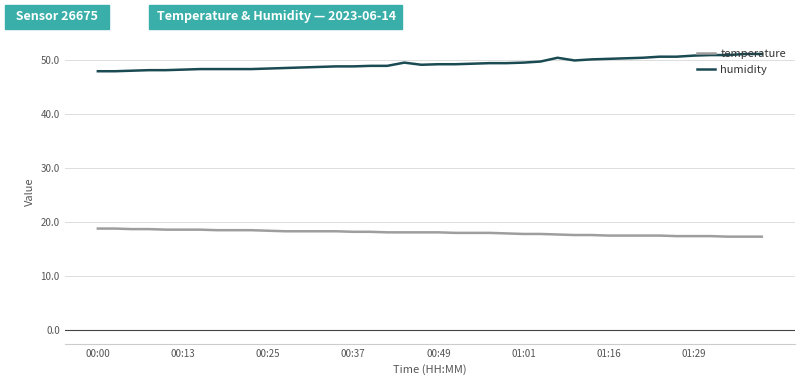

What is the minimum value for temperature?

17.3